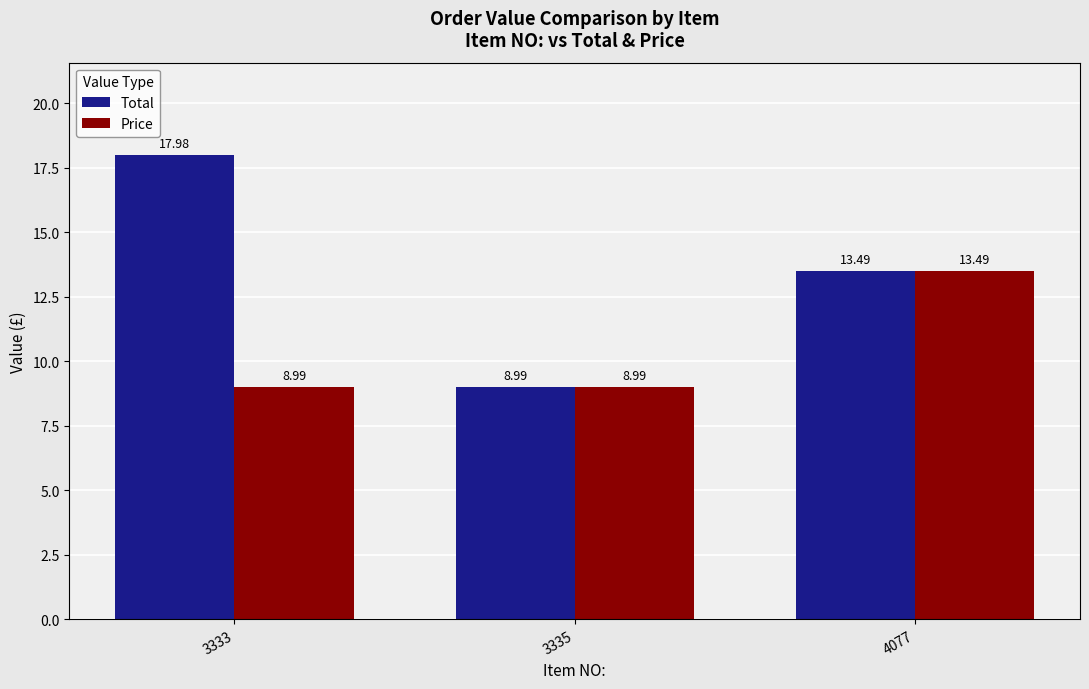

List the series in order of their overall mean, lowest first.

Price, Total